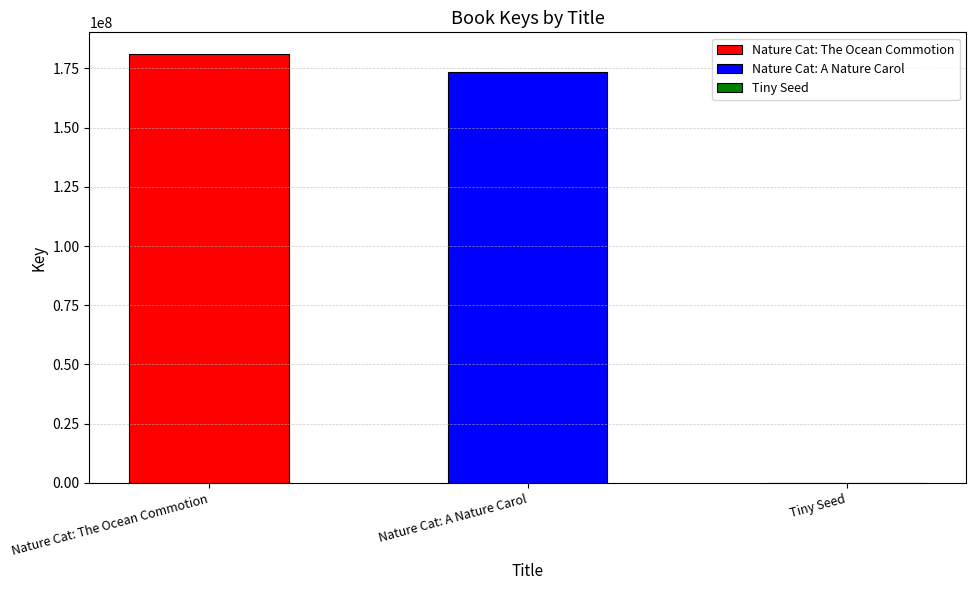

Which label corresponds to the smallest value in the chart?

Tiny Seed